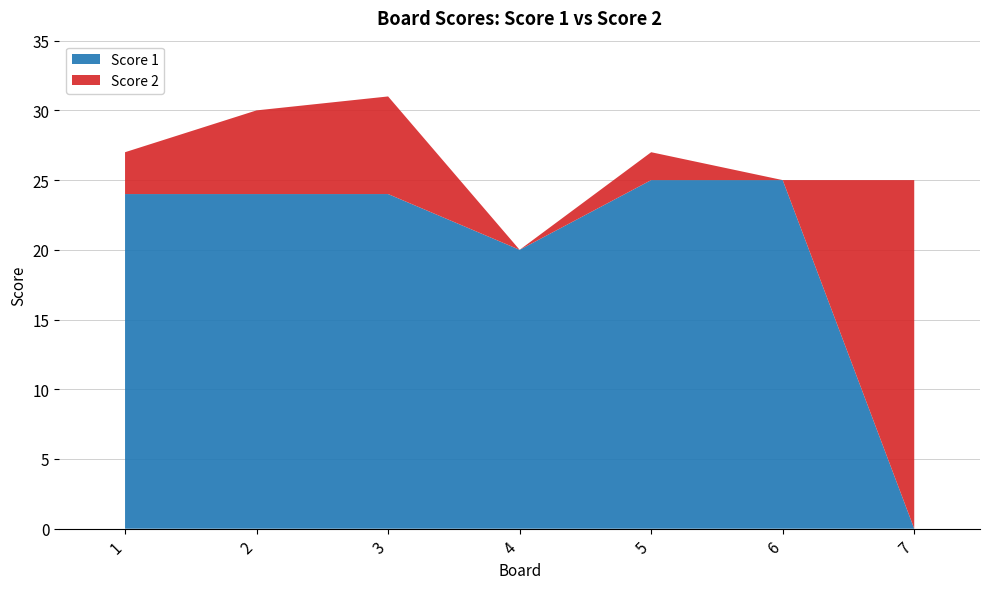

Reading left to right, transcribe all the data shown in this chart.

Score 1: 1=24	2=24	3=24	4=20	5=25	6=25	7=0
Score 2: 1=3	2=6	3=7	4=0	5=2	6=0	7=25